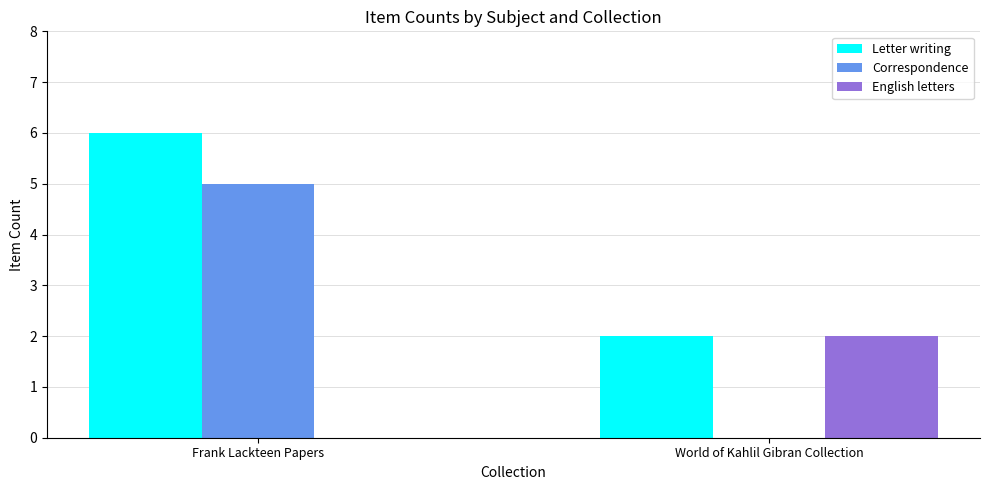

Is it true that Correspondence equals -3 at World of Kahlil Gibran Collection?

False